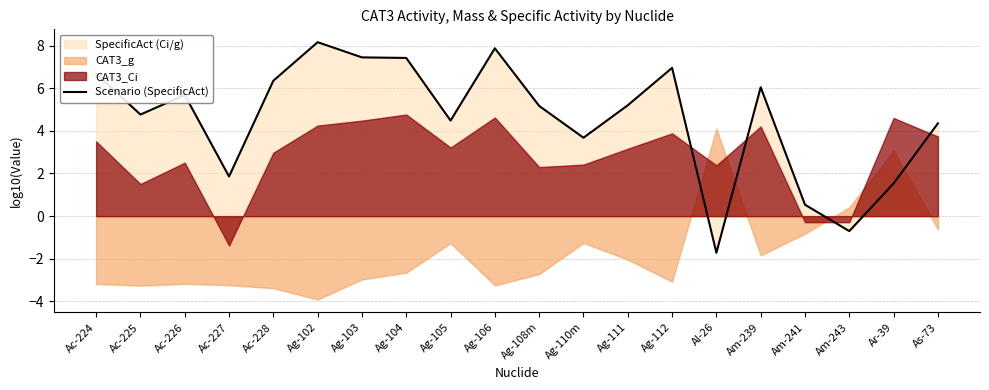

The chart shows a value of 10.5 at Ac-224. True or false?

False